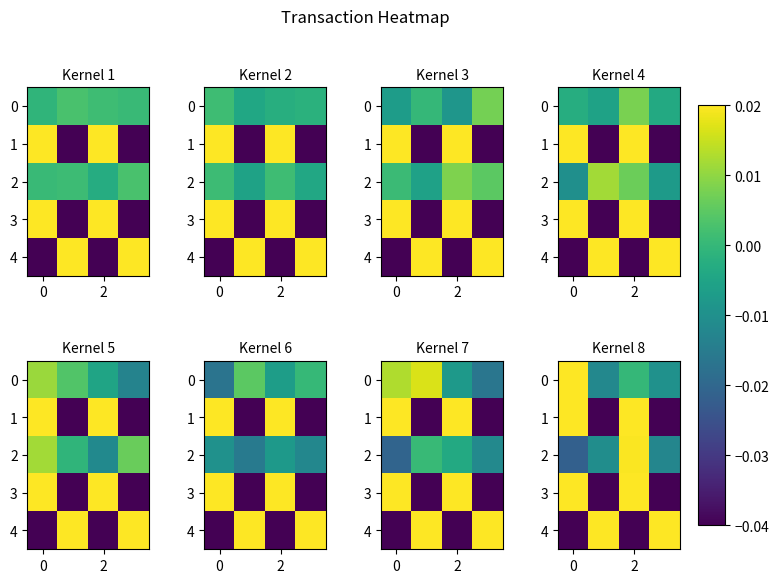

How many data points in 2 are above 0?

1